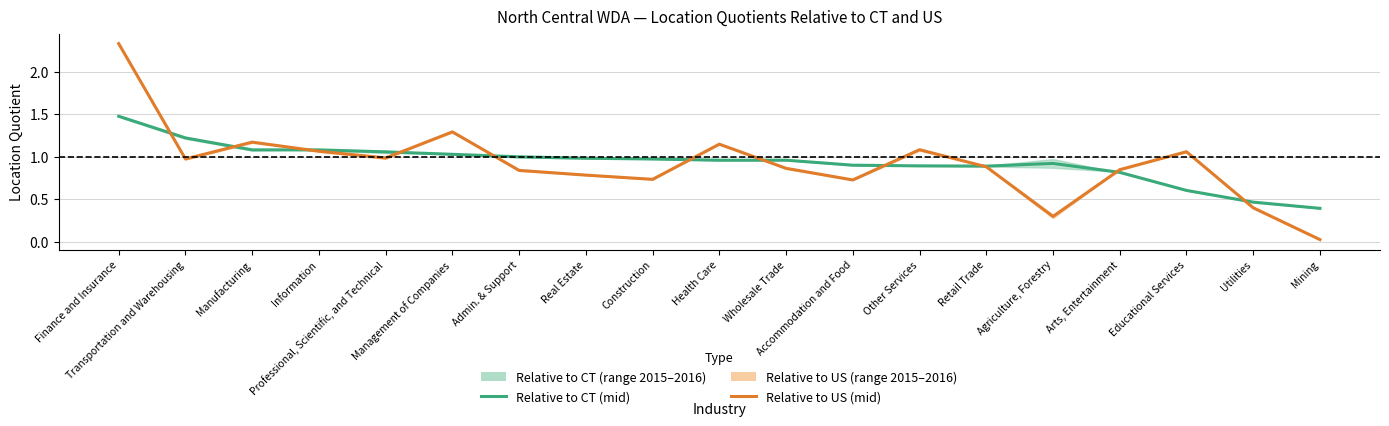

What is the spread (max minus min) of values at Transportation and Warehousing?

0.2